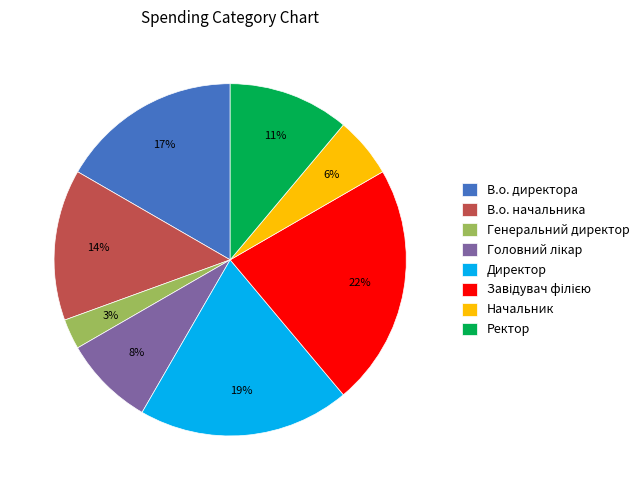

Count the number of slices in the pie.

8